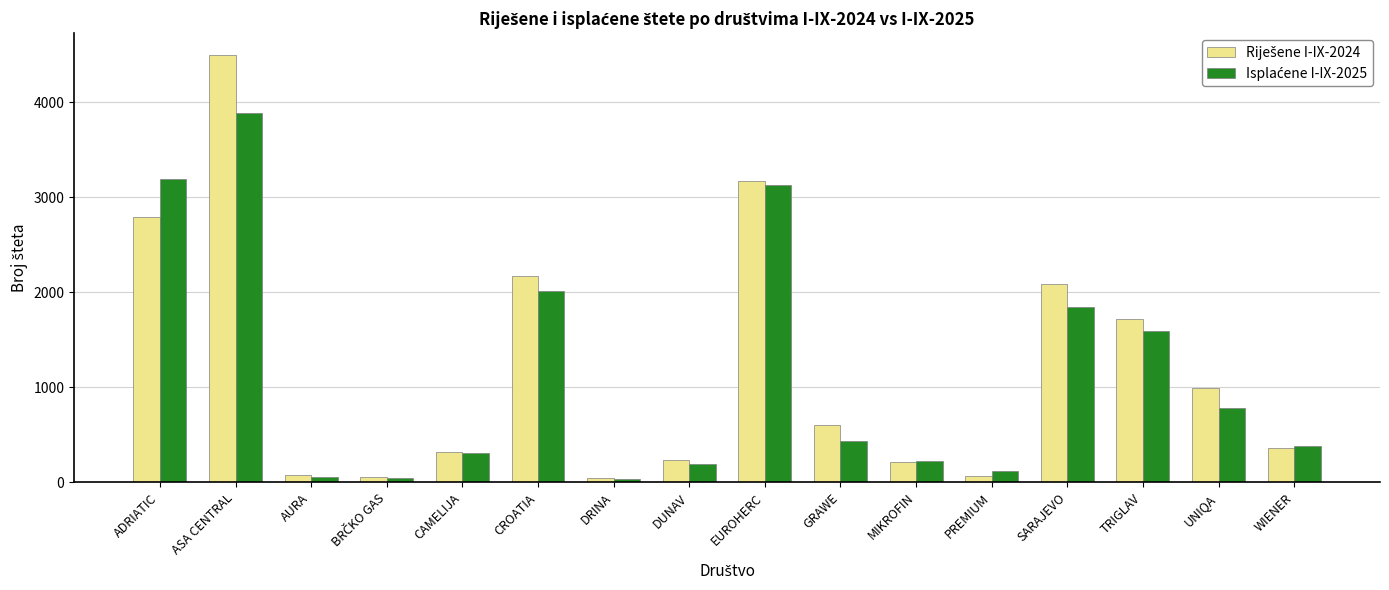

What position from the left is CAMELIJA?

5